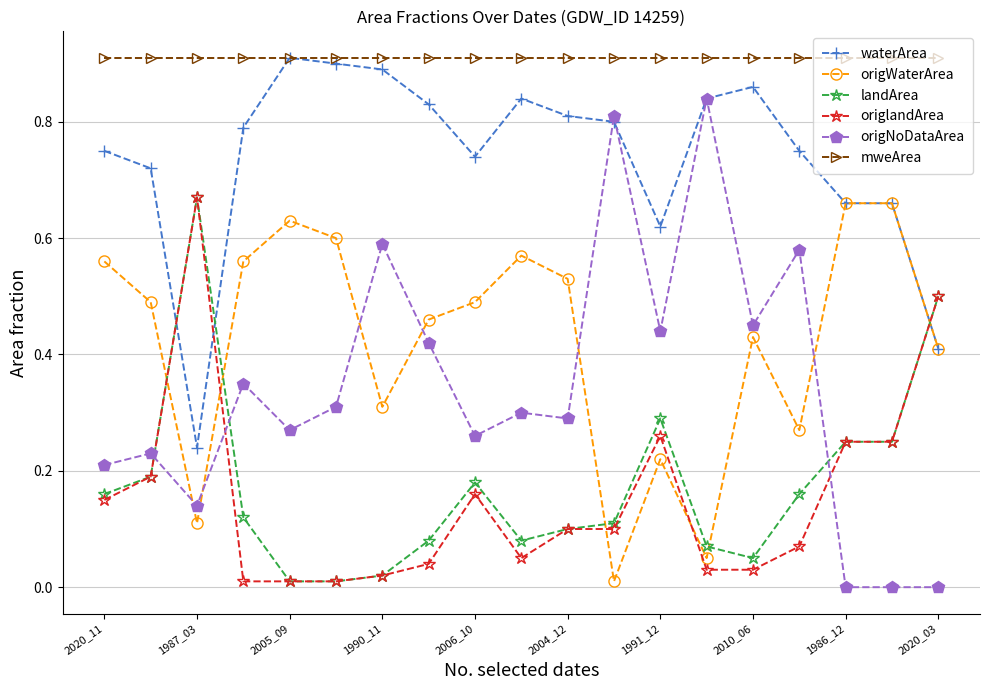

Which series has the largest range (max minus min)?

origNoDataArea